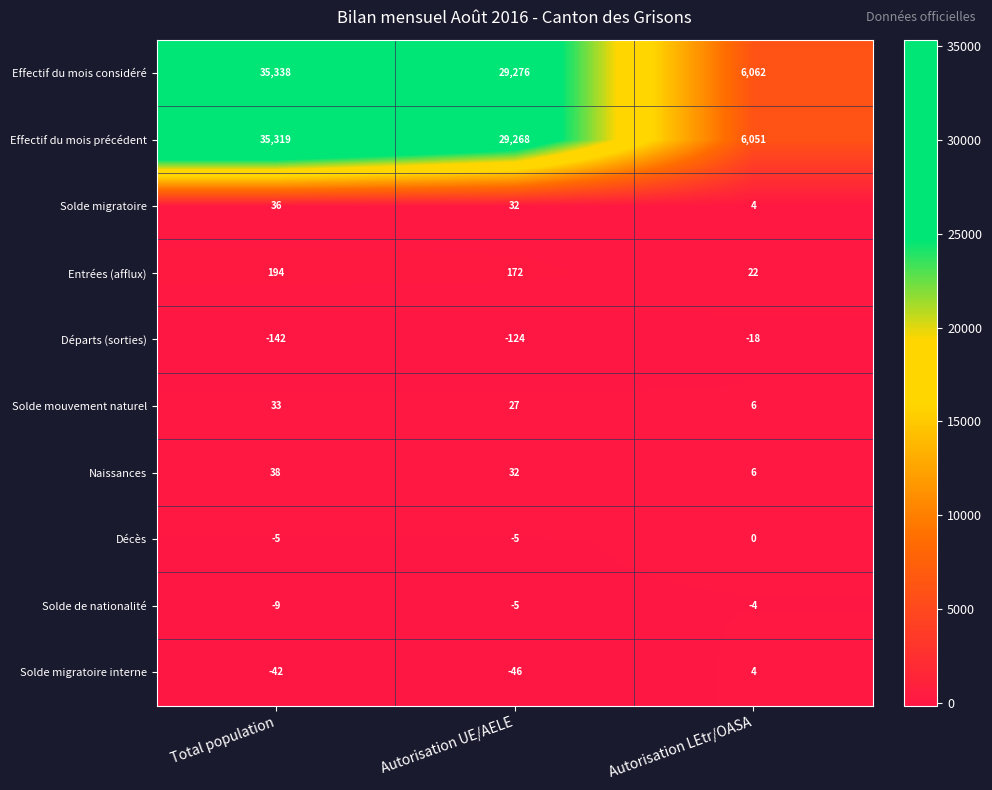

Reading left to right, list all the values displayed in this chart.

Effectif du mois considéré: 35338	29276	6062
Effectif du mois précédent: 35319	29268	6051
Solde migratoire: 36	32	4
Entrées (afflux): 194	172	22
Départs (sorties): -142	-124	-18
Solde mouvement naturel: 33	27	6
Naissances: 38	32	6
Décès: -5	-5	0
Solde de nationalité: -9	-5	-4
Solde migratoire interne: -42	-46	4